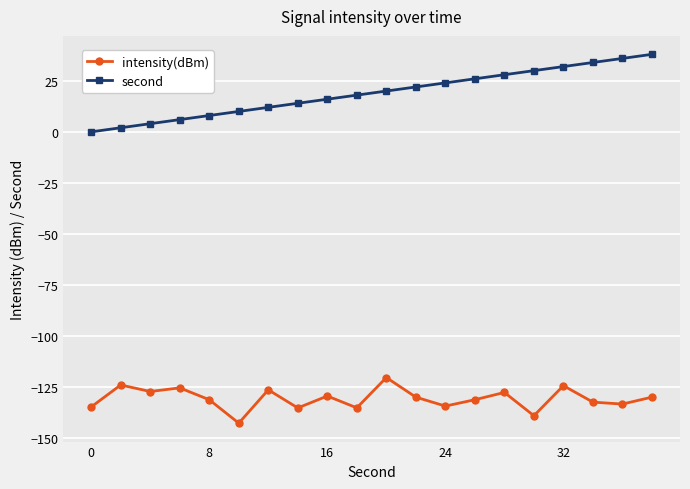

What is the value of the intensity(dBm) point at the 4th from the left?

-125.5